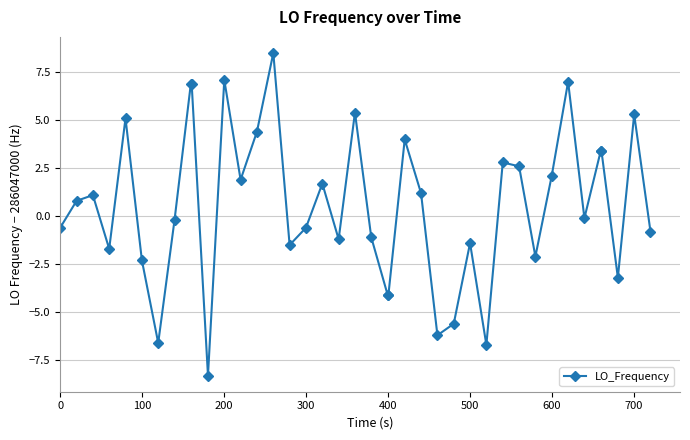

What is the difference between the maximum and minimum values?

16.8